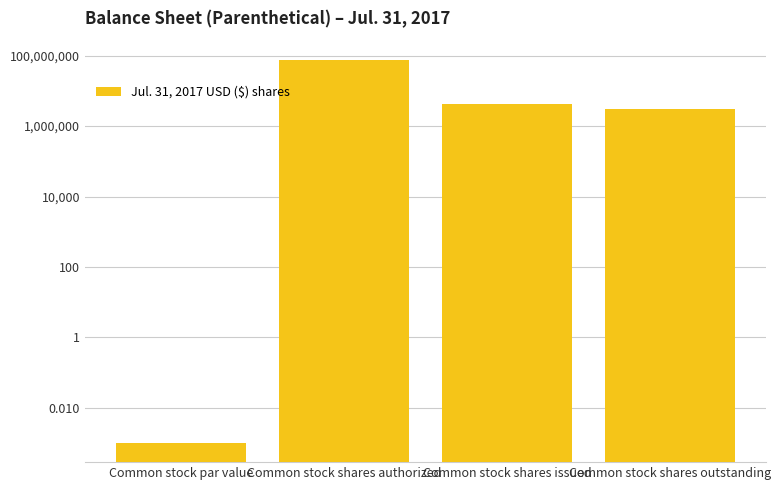

List the labels in order of value, smallest first.

Common stock par value, Common stock shares outstanding, Common stock shares issued, Common stock shares authorized